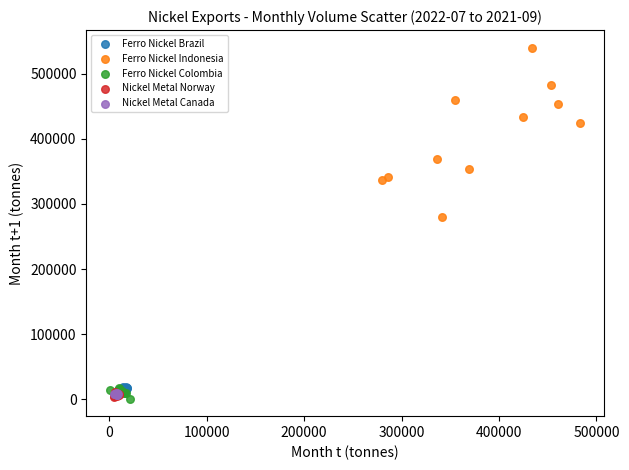

Which series contains the highest Y value?

Ferro Nickel Indonesia